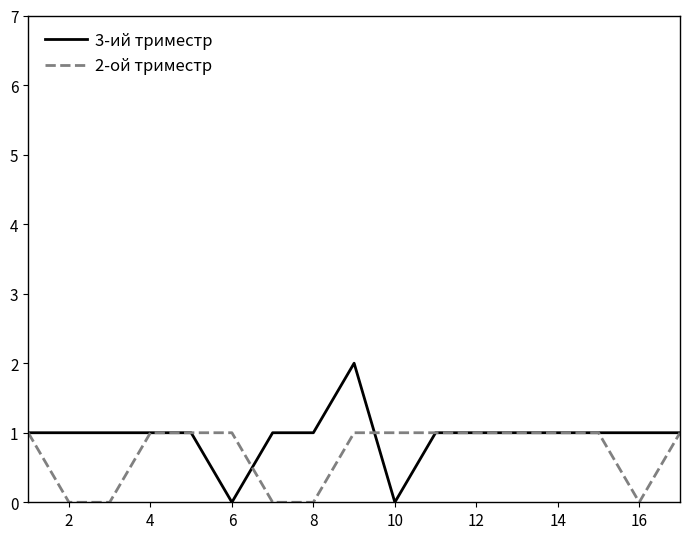

Which series has the widest spread of values?

3-ий триместр